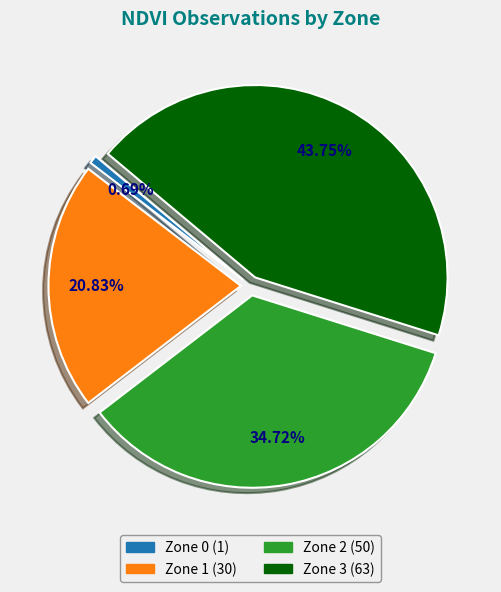

Is the sum of Zone 3 and Zone 1 greater than half?

Yes